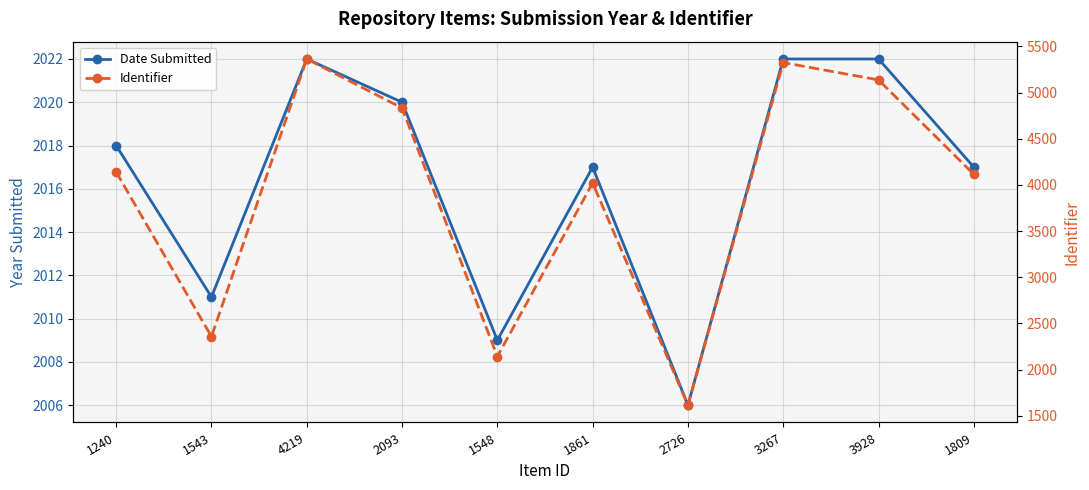

At which label is Date Submitted closest to 2014?

1543